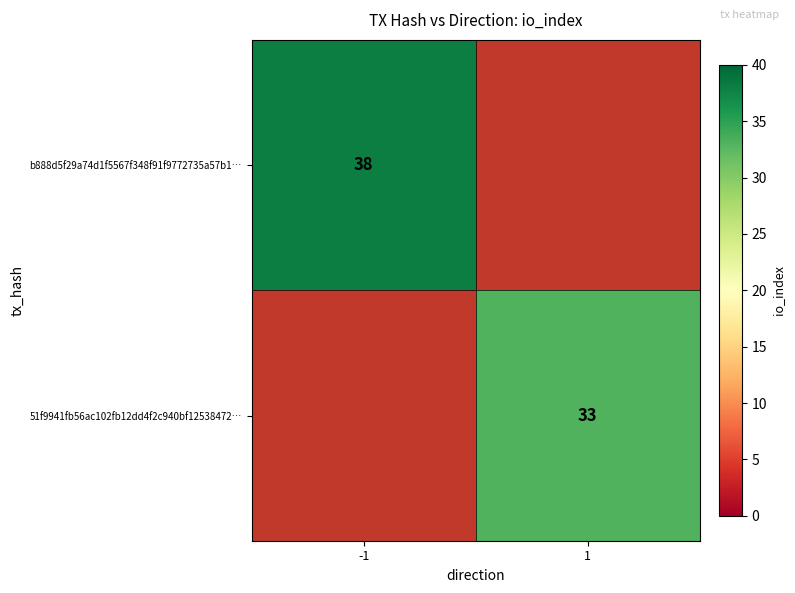

The value of b888d5f29a74d1f5567f348f91f9772735a57b1… at -1 is 38. True or false?

True